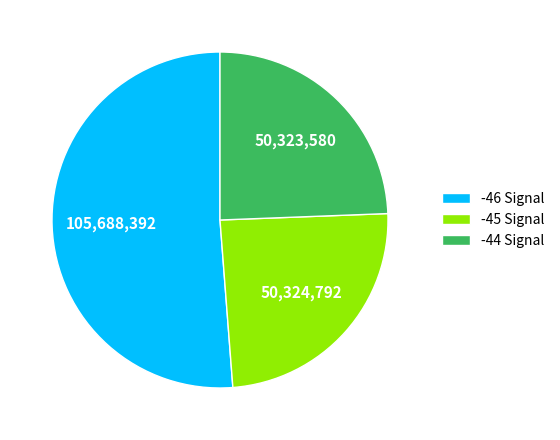

How many segments does this pie chart have?

3